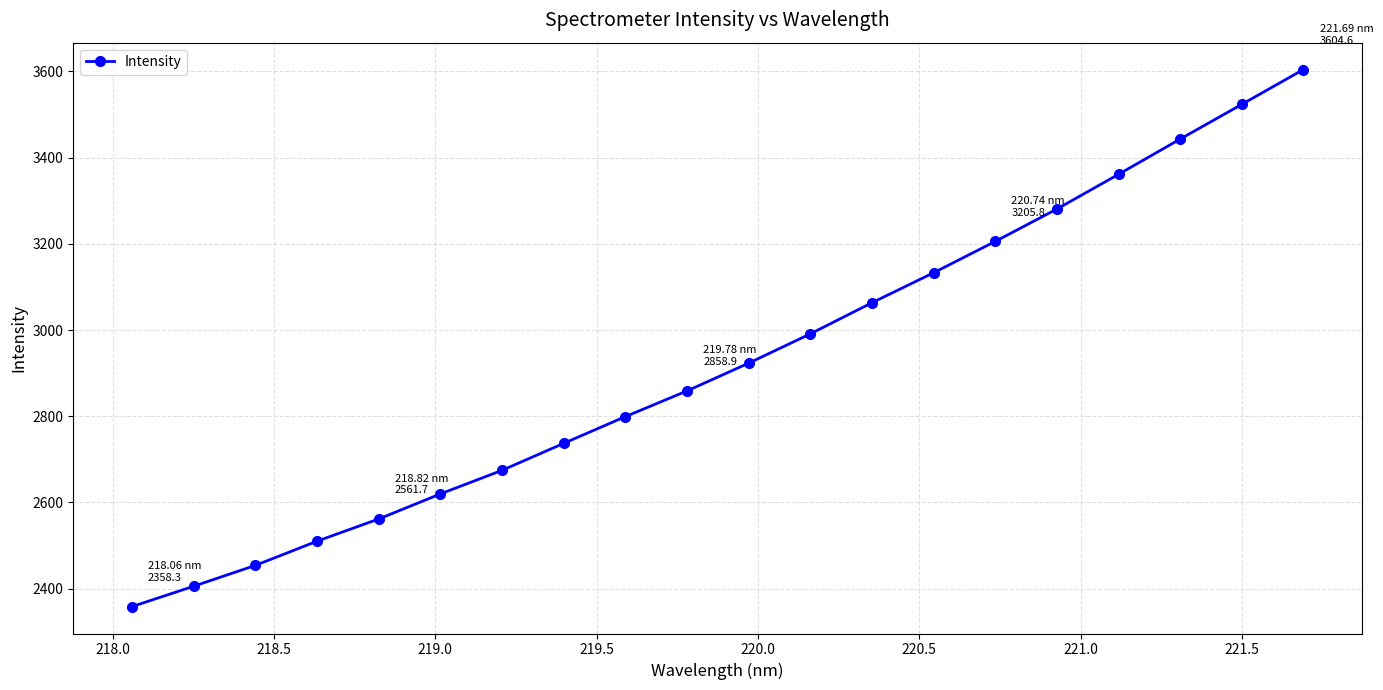

What is the value of the 7th point from the left?

2674.6